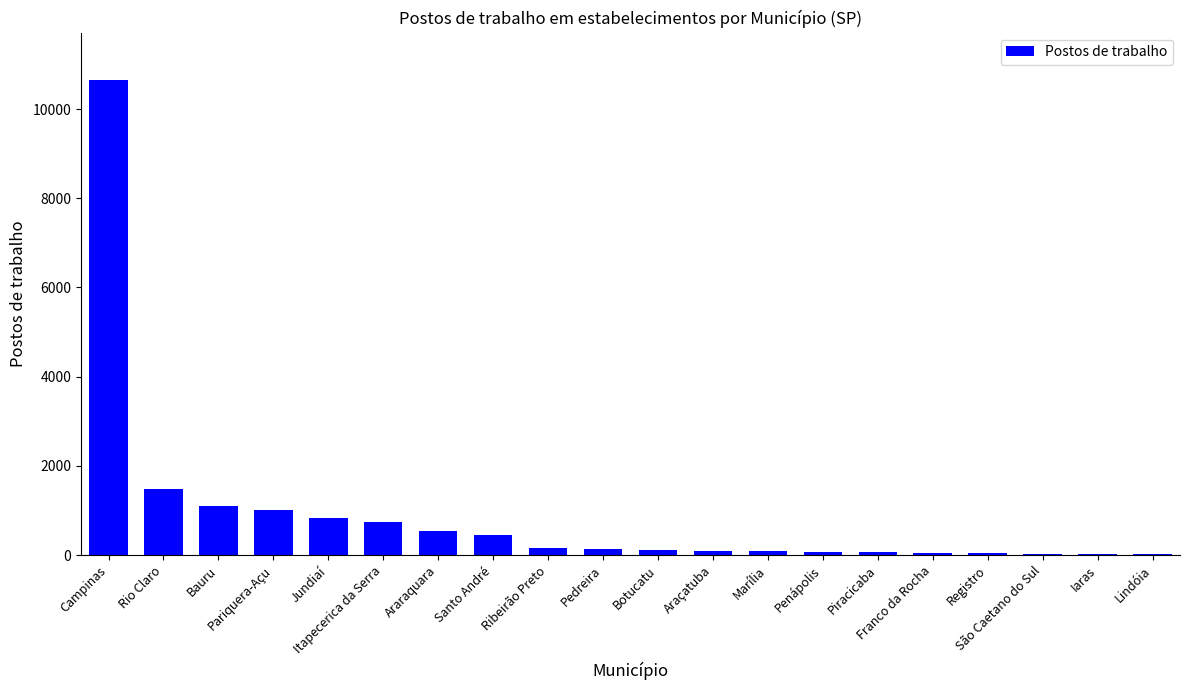

What is the sum of the values at Pedreira and Penápolis?

223